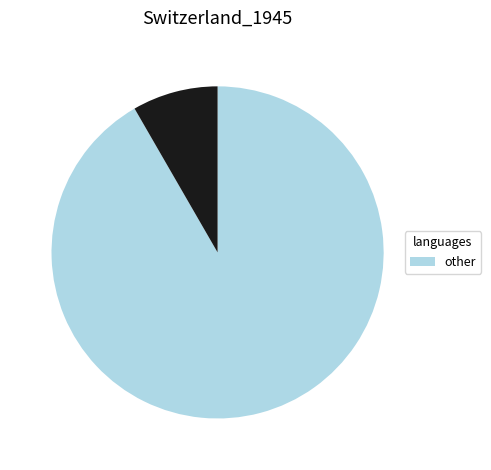

Is there a majority slice in this chart?

Yes